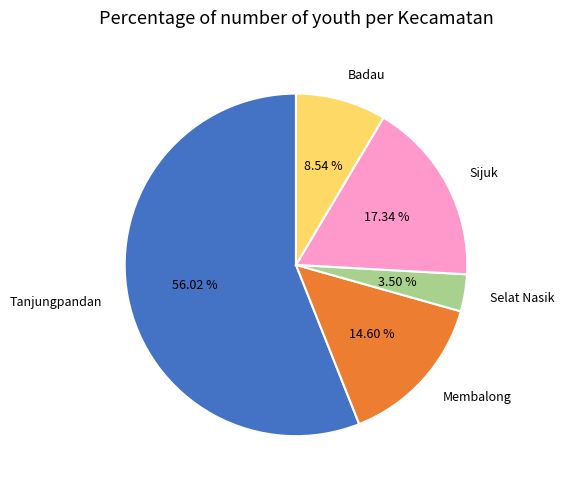

Is it true that Badau is 9% of the pie?

True